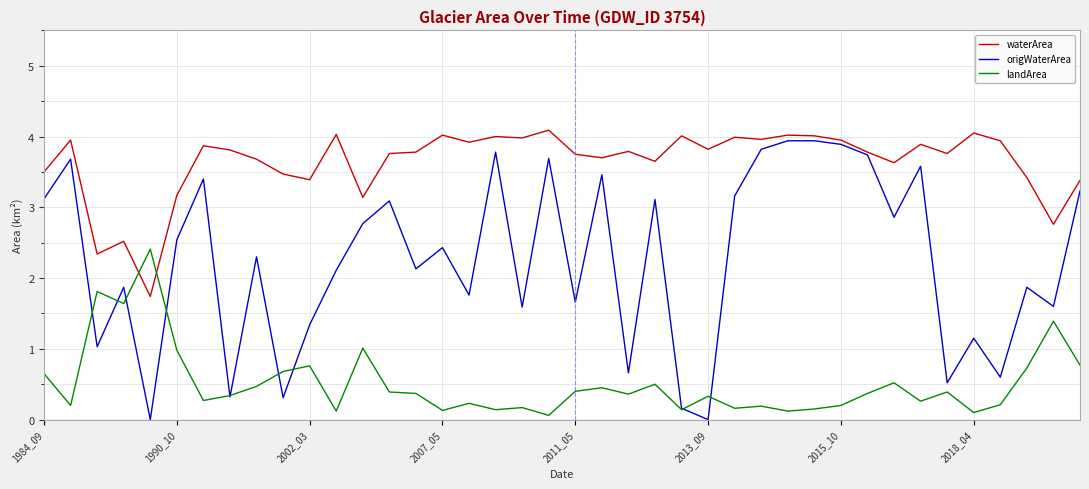

List the series in order of their overall mean, lowest first.

landArea, origWaterArea, waterArea